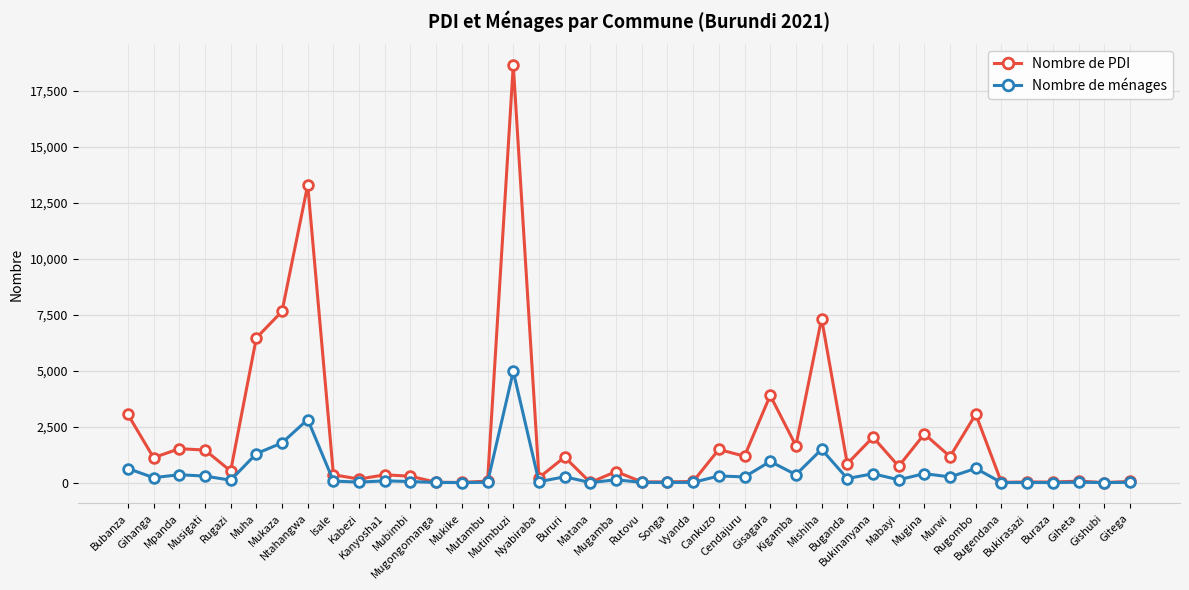

Is this an area chart (filled region under the line)?

No